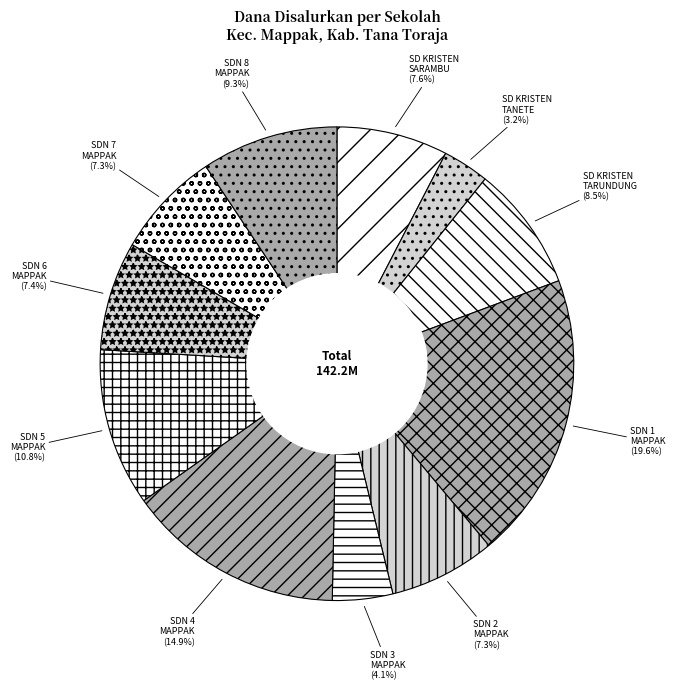

Is there any slice that represents more than half of the pie?

No